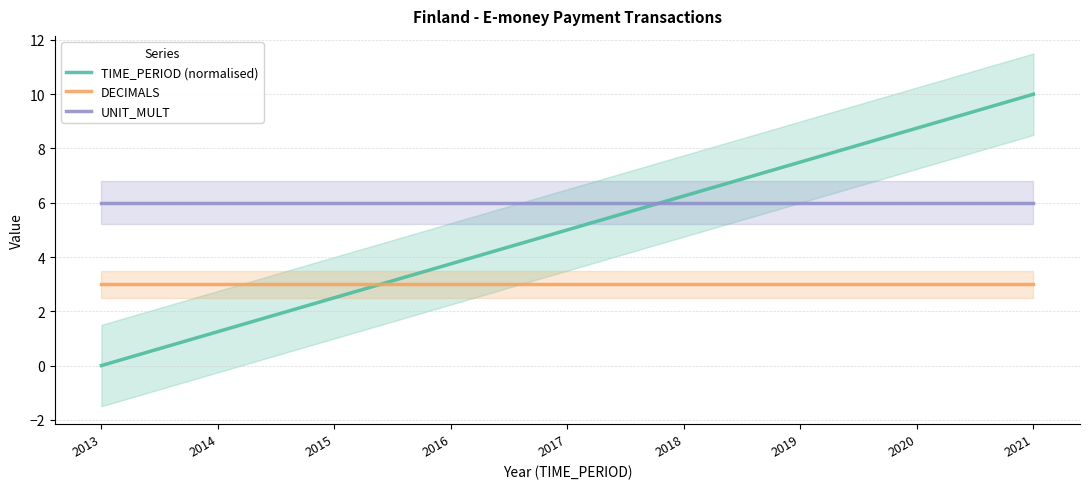

Reading left to right, what are all the values shown in this chart?

TIME_PERIOD (normalised): 0.0	1.2	2.5	3.7	5.0	6.2	7.5	8.7	10.0
DECIMALS: 3.0	3.0	3.0	3.0	3.0	3.0	3.0	3.0	3.0
UNIT_MULT: 6.0	6.0	6.0	6.0	6.0	6.0	6.0	6.0	6.0